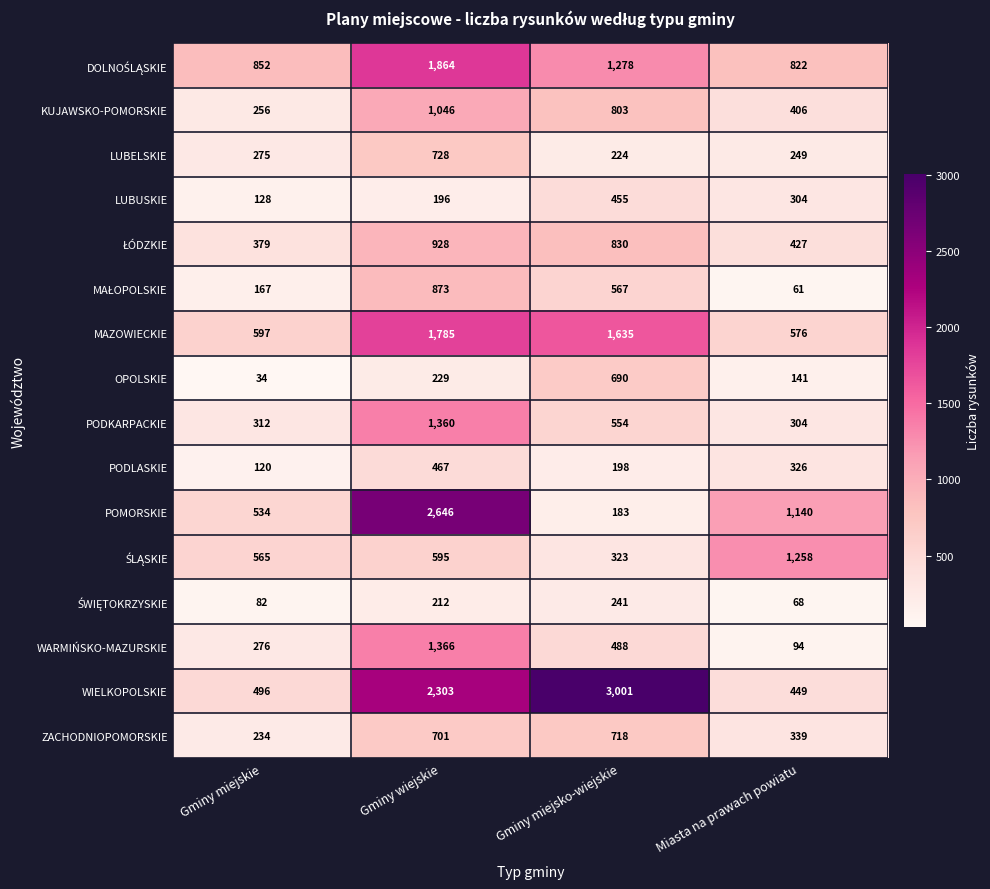

What is the sum of the POMORSKIE values at Gminy miejsko-wiejskie and Gminy wiejskie?

2829